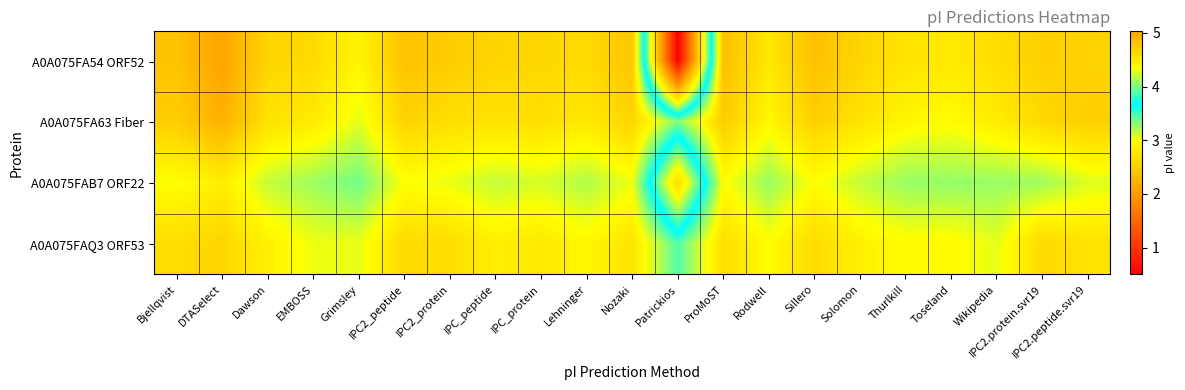

At which category does the chart reach its minimum across all series?

Patrickios